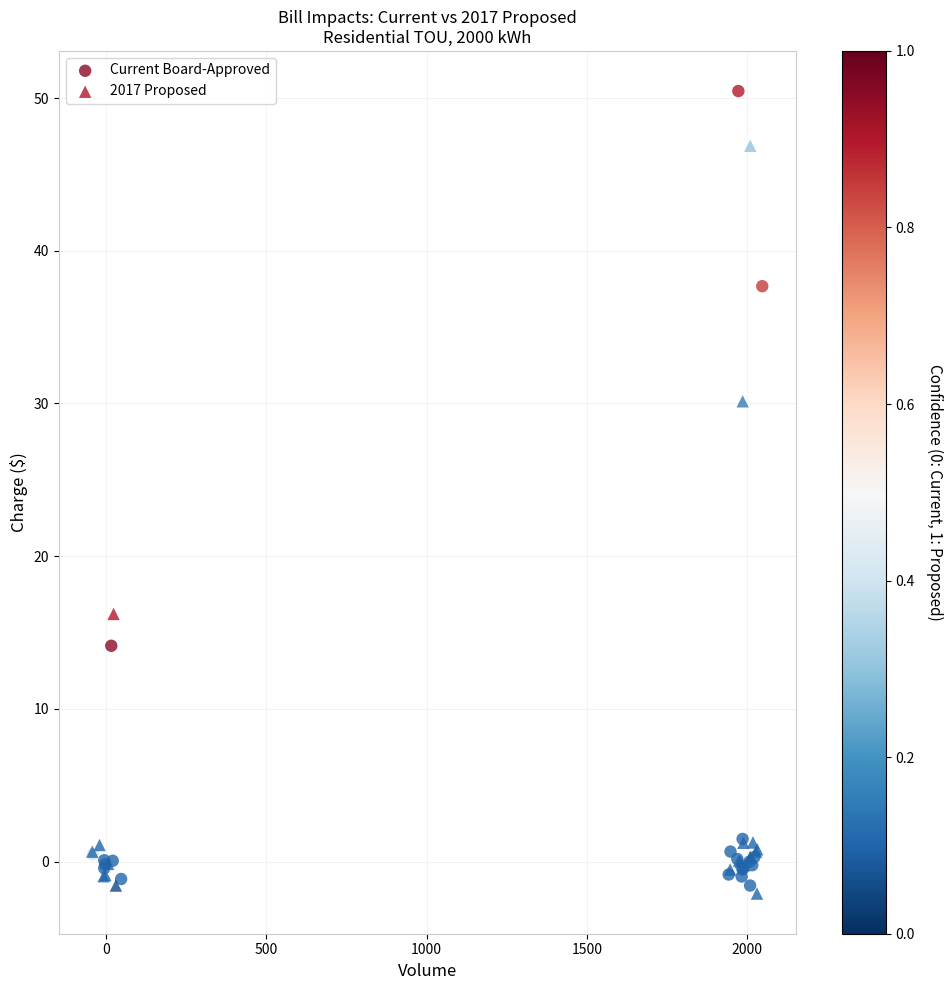

Which series reaches the maximum Y coordinate?

Current Board-Approved